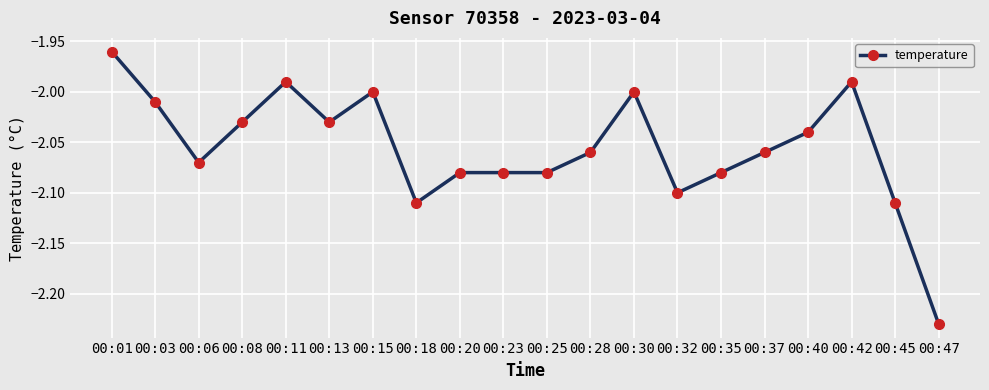

At which category does the chart reach its peak across all series?

00:01